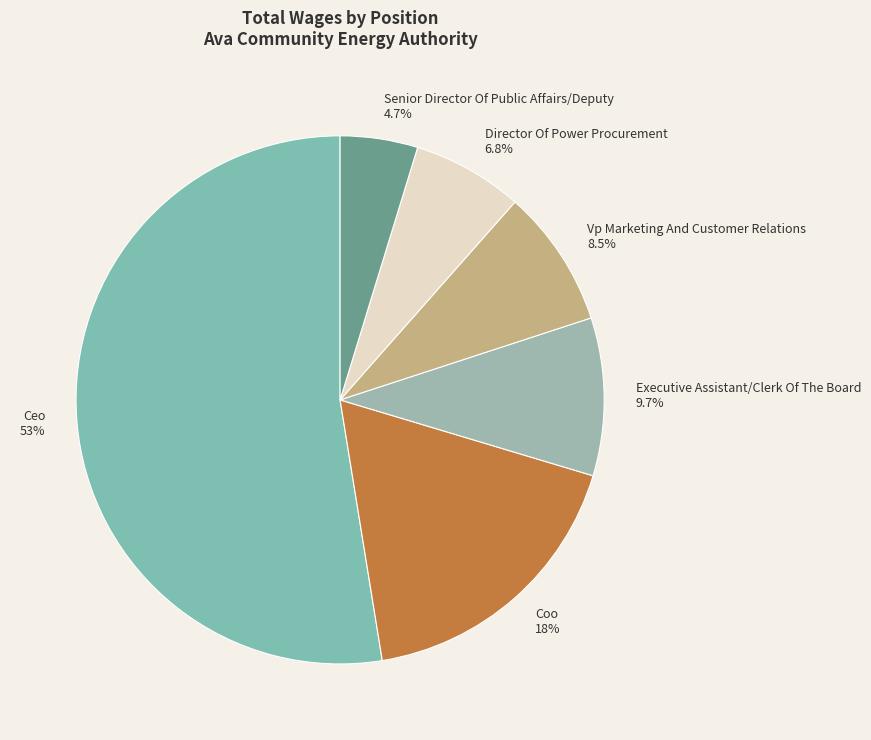

What portion of the pie excludes Director Of Power Procurement?

93.2%